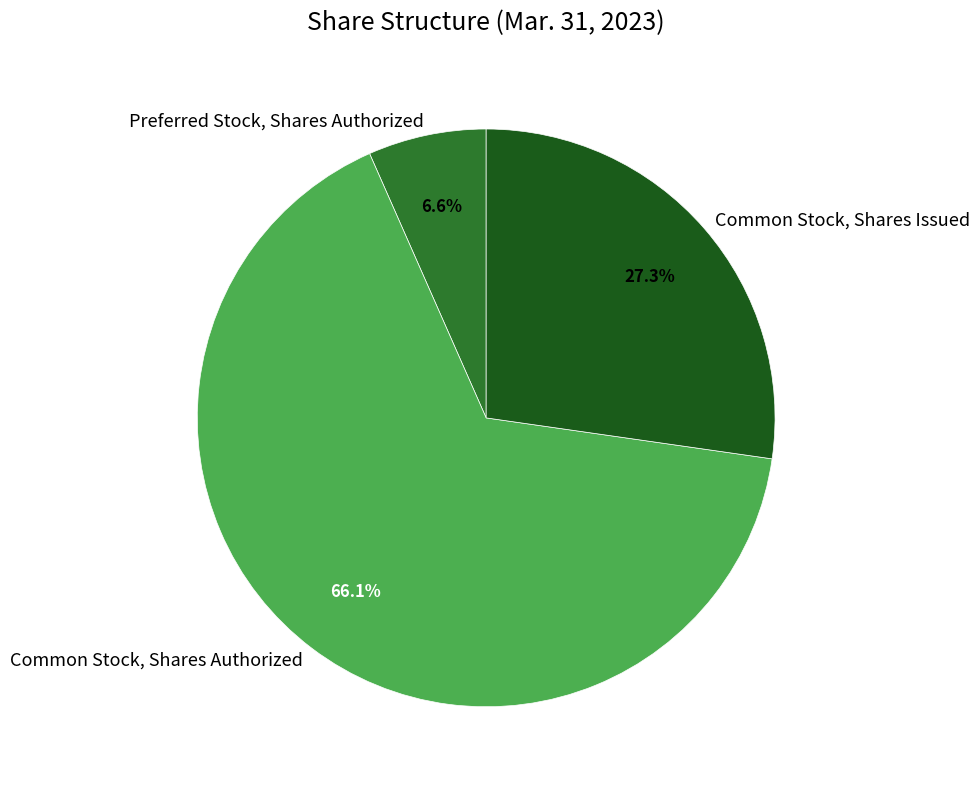

Approximately how many times larger is the value at Common Stock, Shares Authorized compared to Common Stock, Shares Issued?

2.4